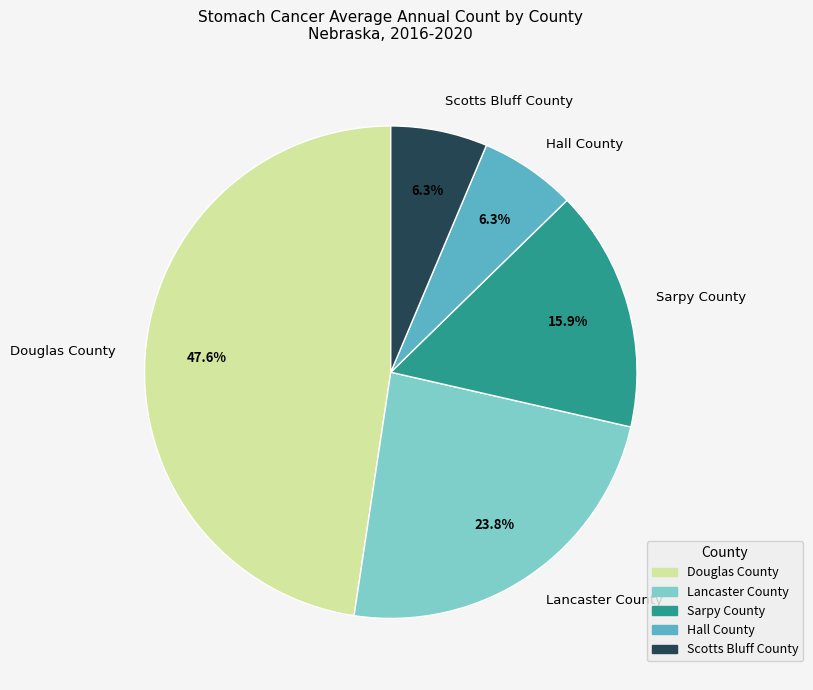

To the nearest percent, what portion does Sarpy County represent?

16%